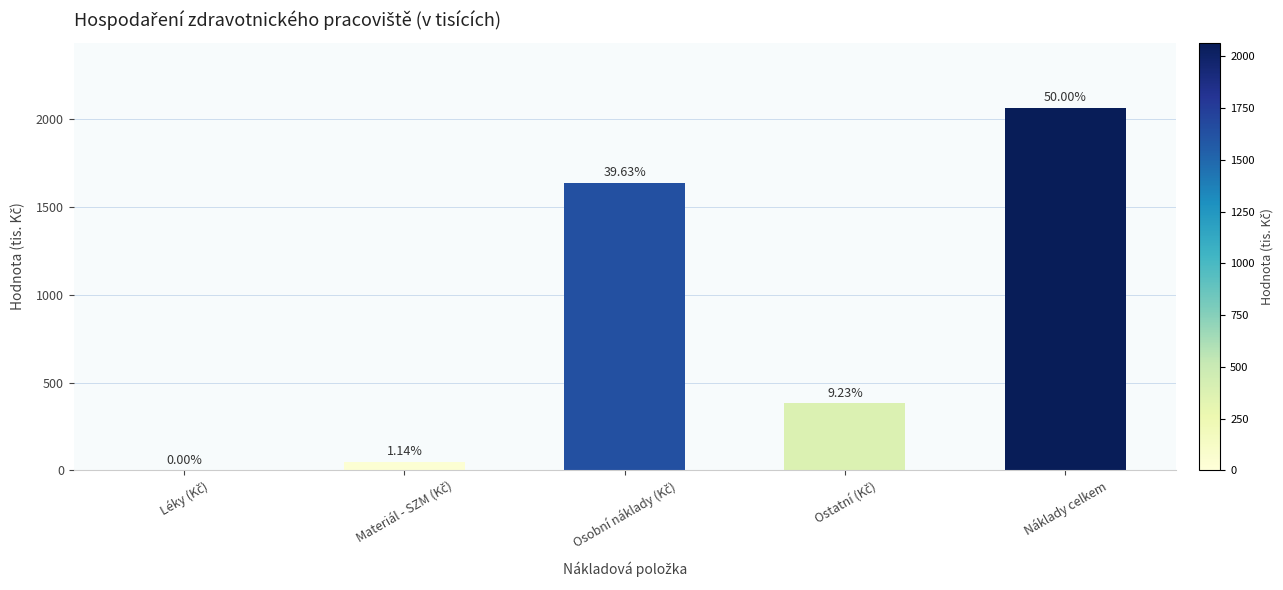

Approximately how many times larger is the value at Náklady celkem compared to Osobní náklady (Kč)?

1.3